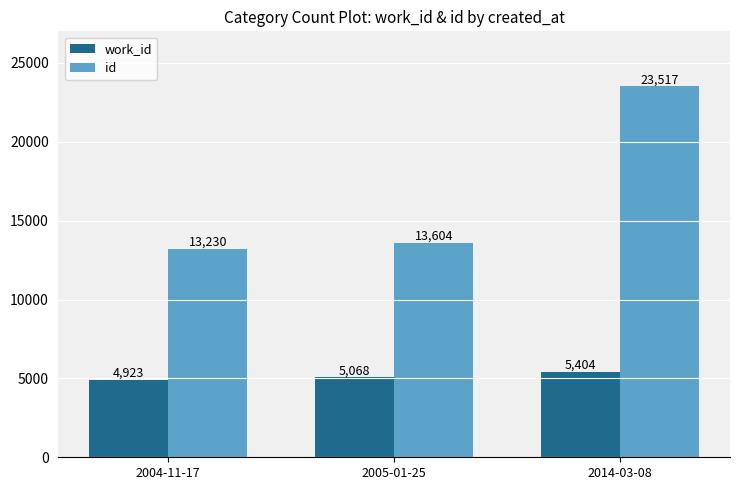

The id series shows 23128 at 2004-11-17. True or false?

False